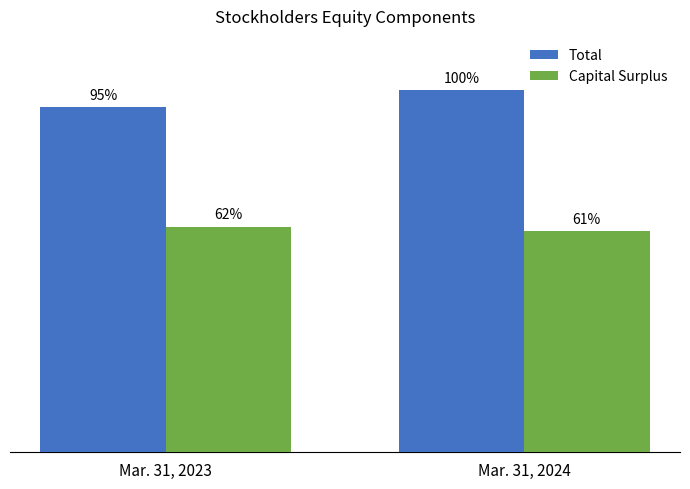

At which label does Capital Surplus reach its minimum?

Mar. 31, 2024